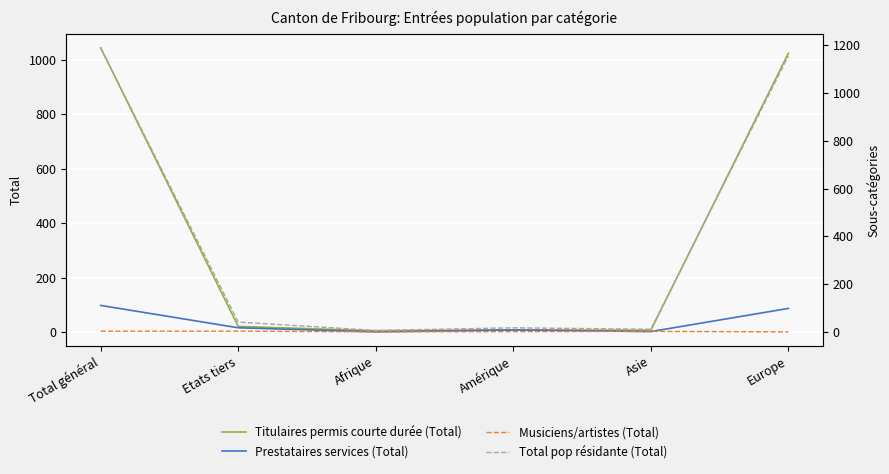

What are all the series names shown in the legend?

Titulaires permis courte durée (Total), Prestataires services (Total), Musiciens/artistes (Total), Total pop résidante (Total)